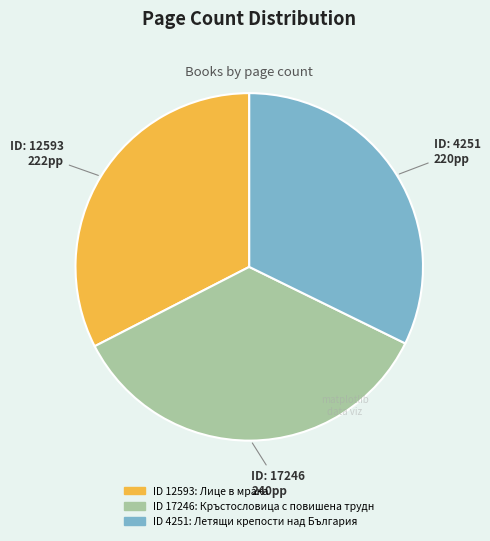

Does any single category account for the majority?

No